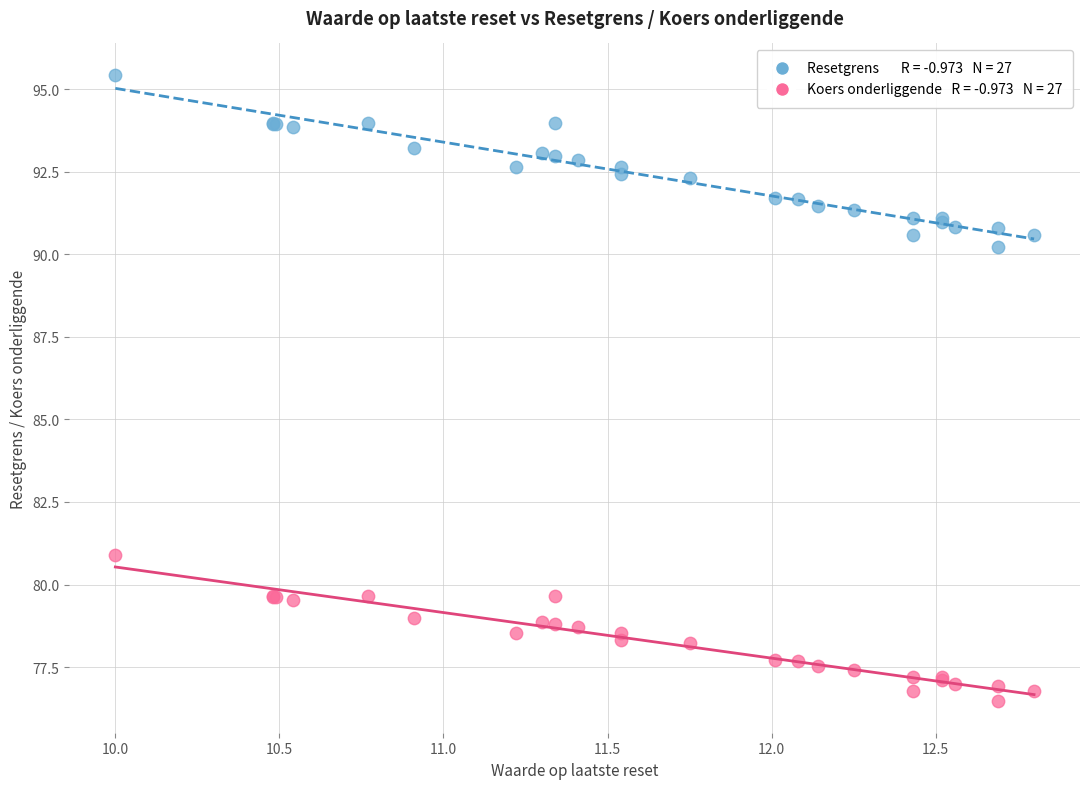

Across all series, what Y value is closest to 85?

80.9